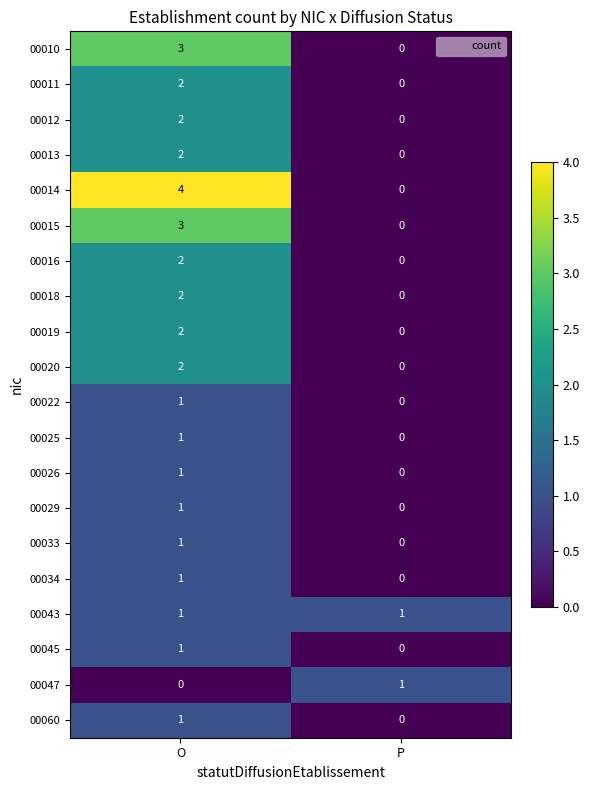

Which series has the largest total across all categories?

00014